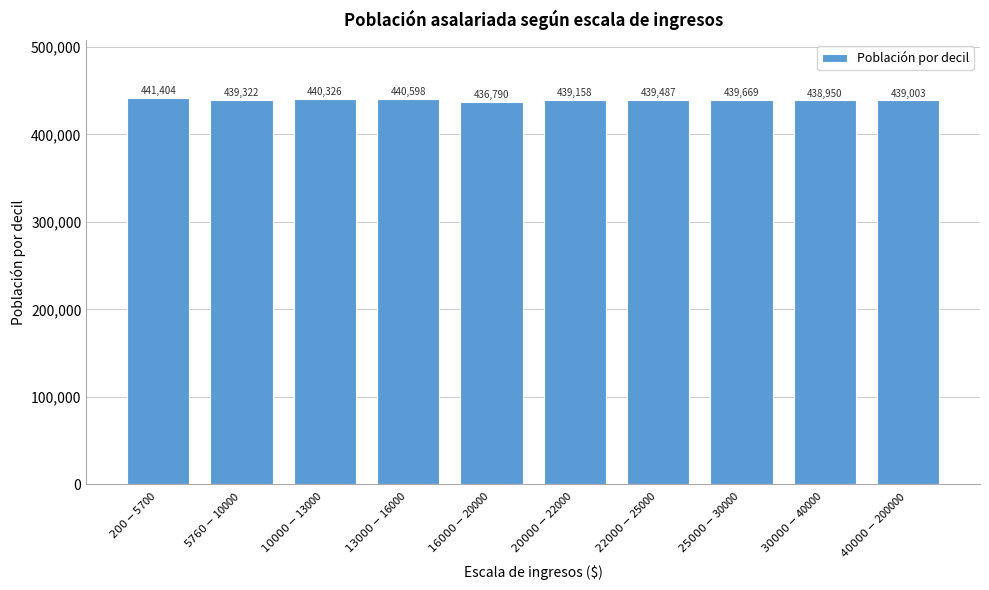

Reading left to right, transcribe all the data shown in this chart.

441404	439322	440326	440598	436790	439158	439487	439669	438950	439003